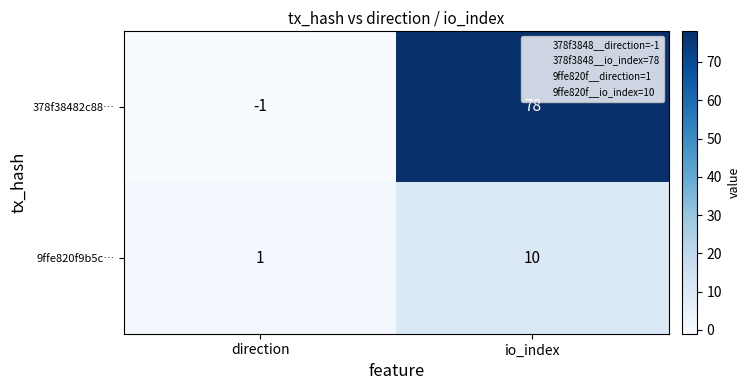

At direction, list the series in order from largest to smallest.

9ffe820f9b5c…, 378f38482c88…